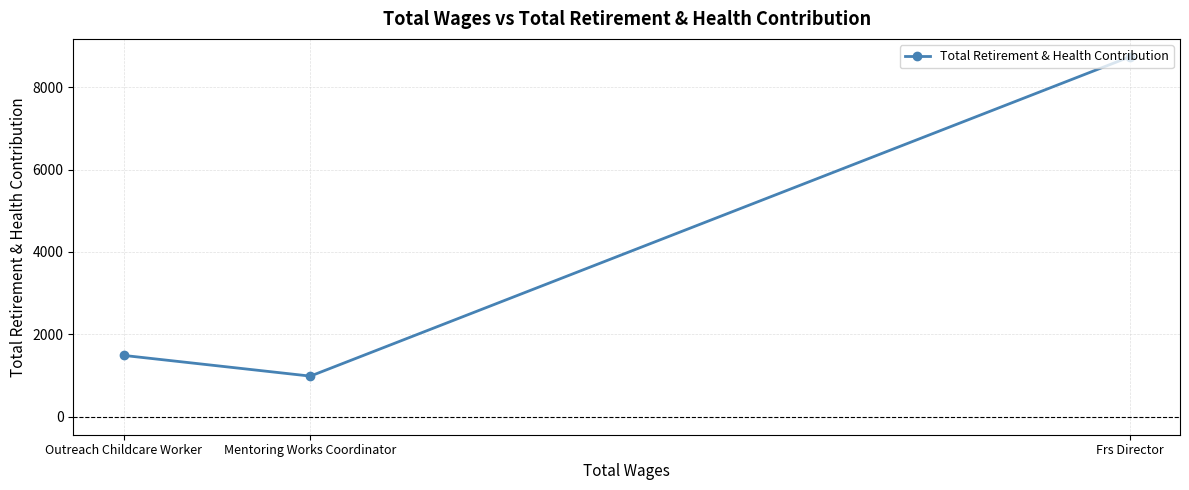

Reading left to right, list all the values displayed in this chart.

Outreach Childcare Worker=1489	Mentoring Works Coordinator=986	Frs Director=8736